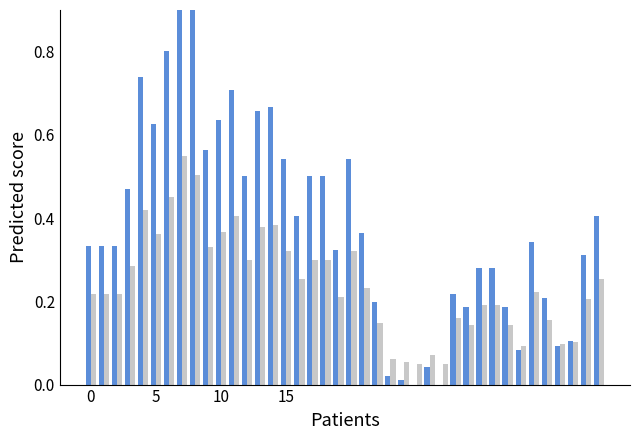

What is the average value of the Wind Speed (normalized) series?

0.4